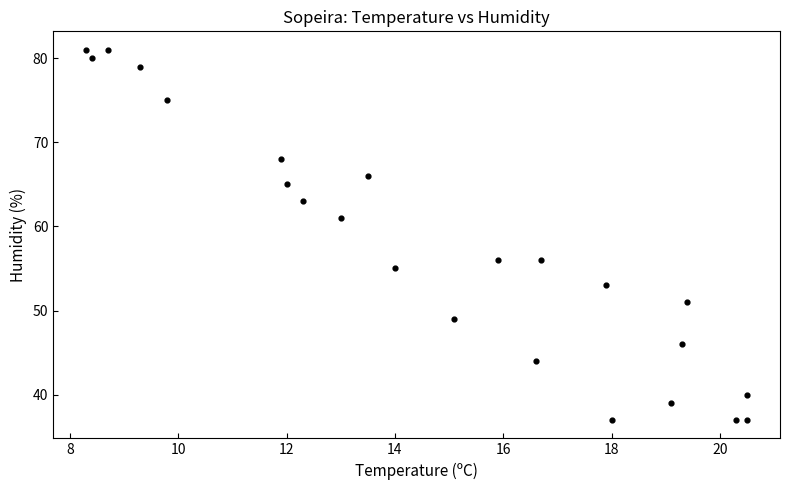

What Y value in the scatter plot is closest to 59?

61